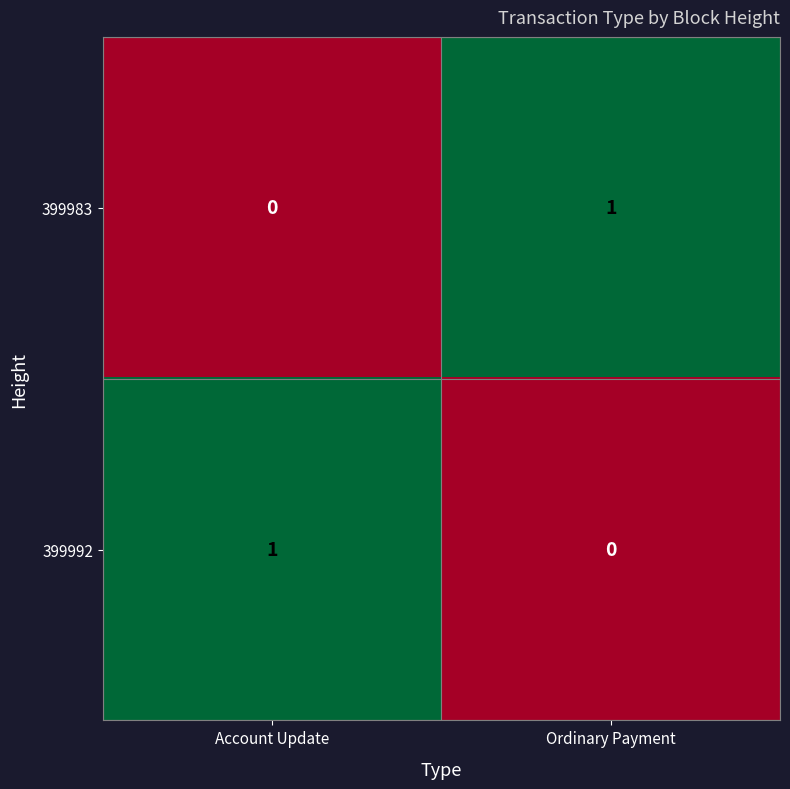

Reading right to left, transcribe all the data shown in this chart.

399983: Ordinary Payment=1	Account Update=0
399992: Ordinary Payment=0	Account Update=1